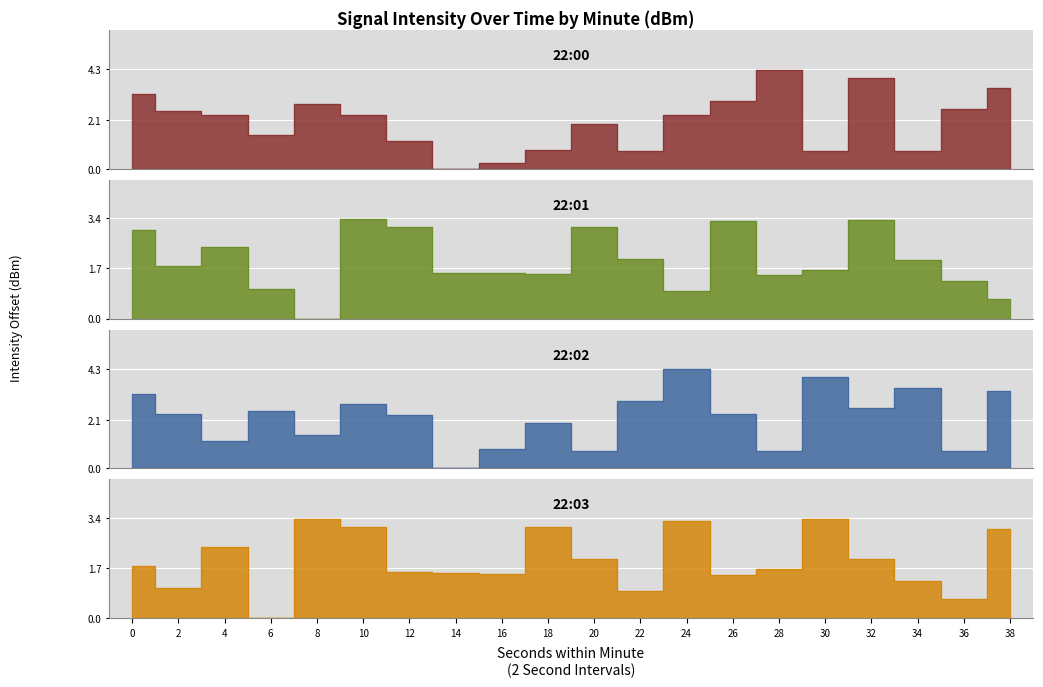

List the series in order of their peak value, highest first.

22:00, 22:02, 22:01, 22:03